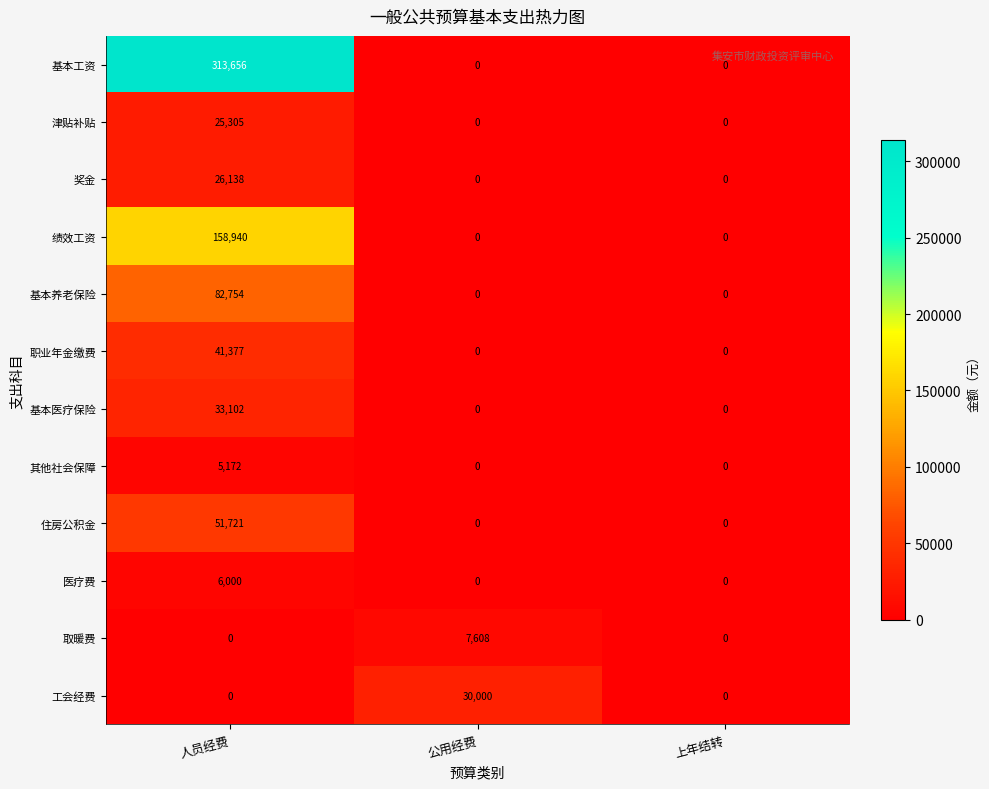

At how many categories does at least one series exceed 295932?

1